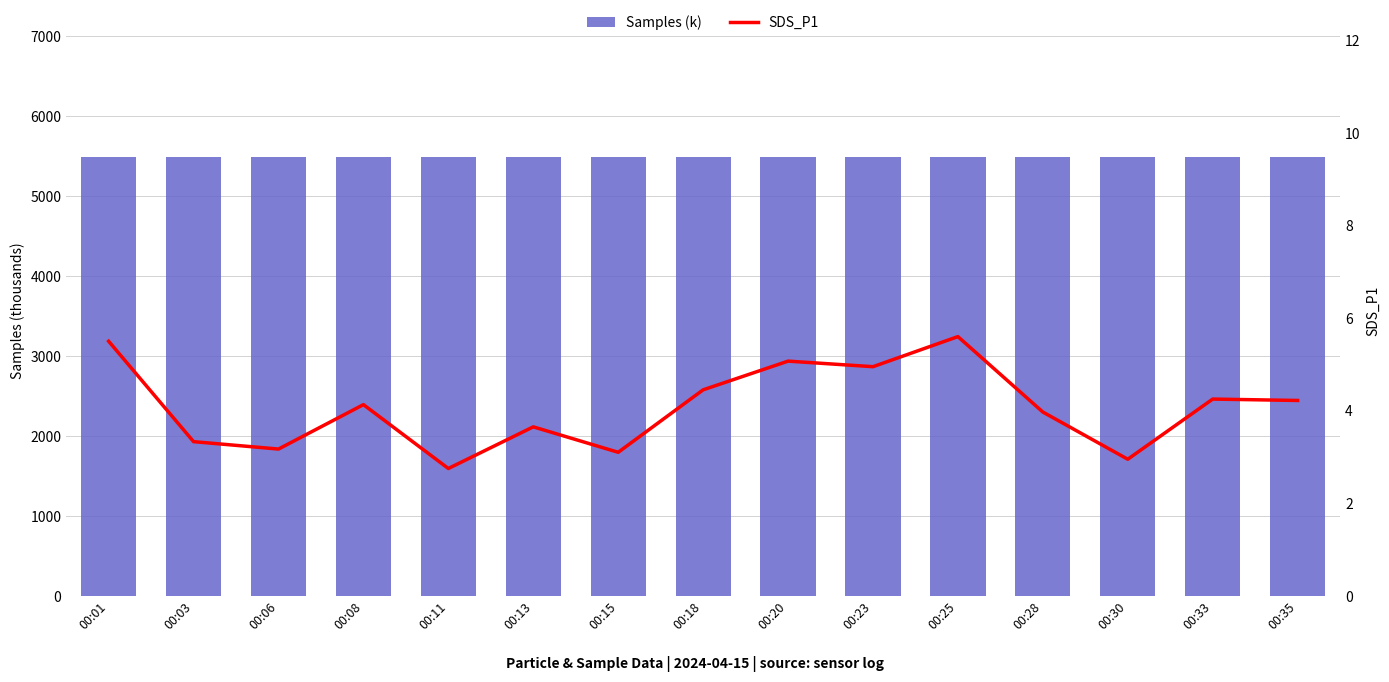

Reading right to left, list all the values displayed in this chart.

Samples (k): 5487.1	5487.0	5486.5	5486.8	5487.3	5487.2	5486.9	5487.0	5486.8	5487.2	5487.3	5486.9	5487.0	5488.0	5487.2
SDS_P1: 4.2	4.2	3.0	4.0	5.6	5.0	5.1	4.5	3.1	3.6	2.8	4.1	3.2	3.3	5.5